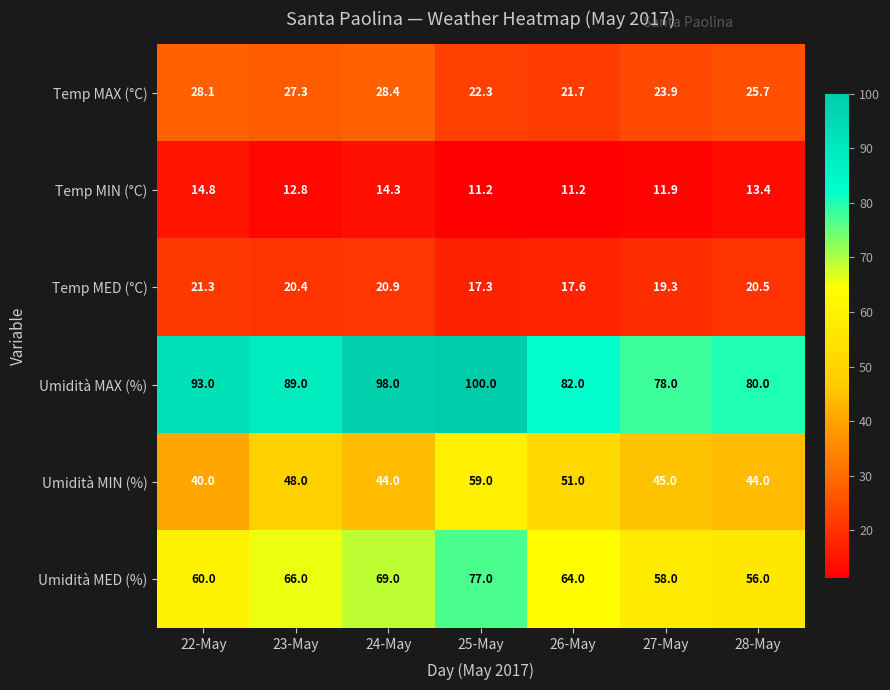

What is the lowest value of the Temp MAX (°C) series?

21.7